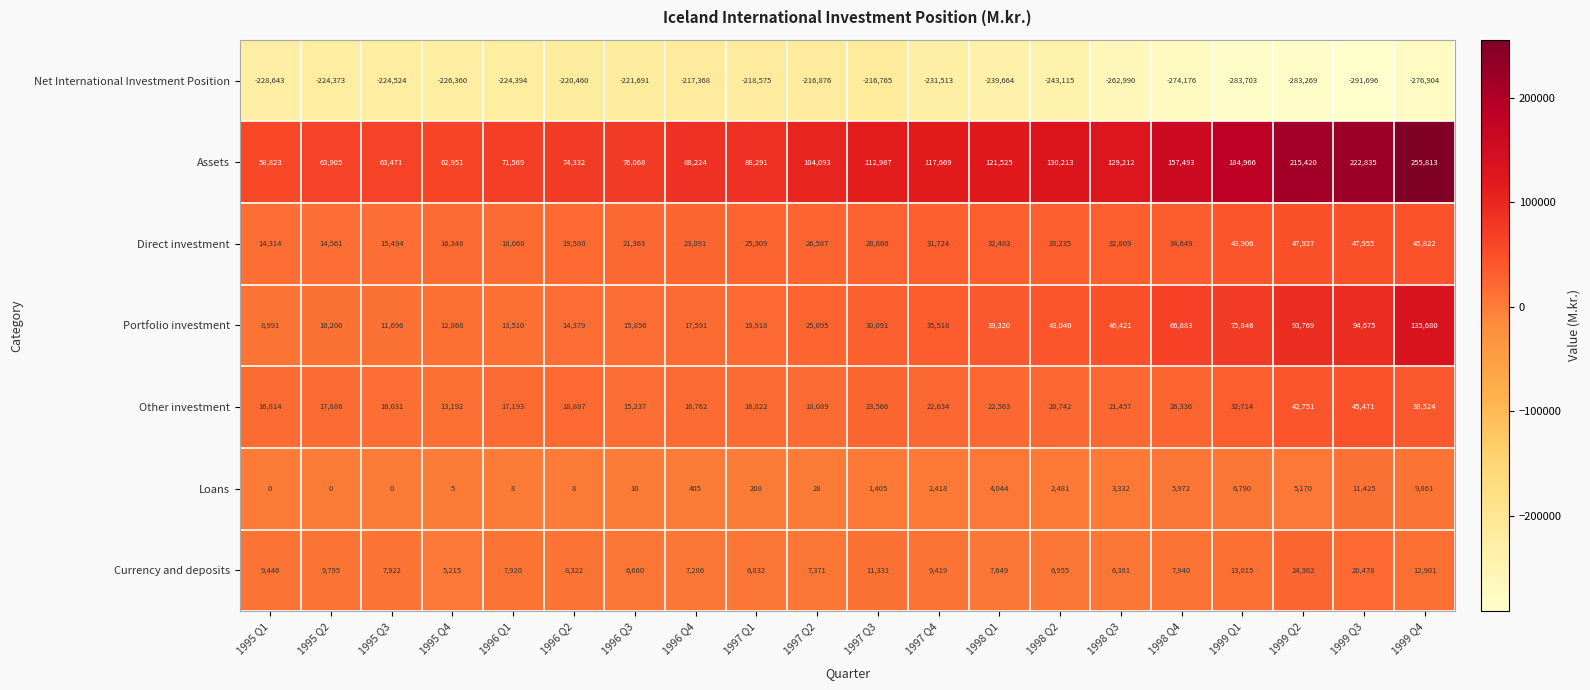

List the series in order of their peak value, lowest first.

Net International Investment Position, Loans, Currency and deposits, Other investment, Direct investment, Portfolio investment, Assets